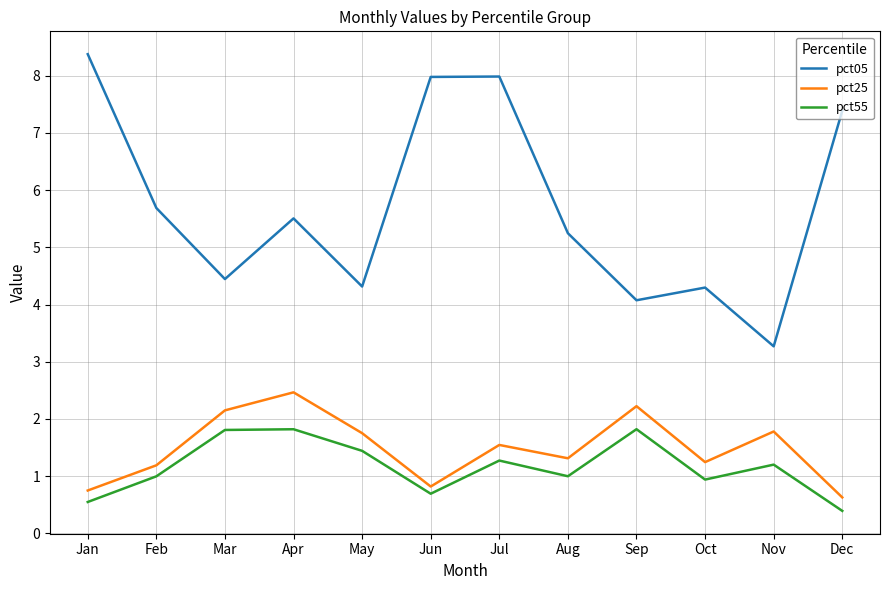

True or false: pct05 and pct55 intersect in this chart.

False